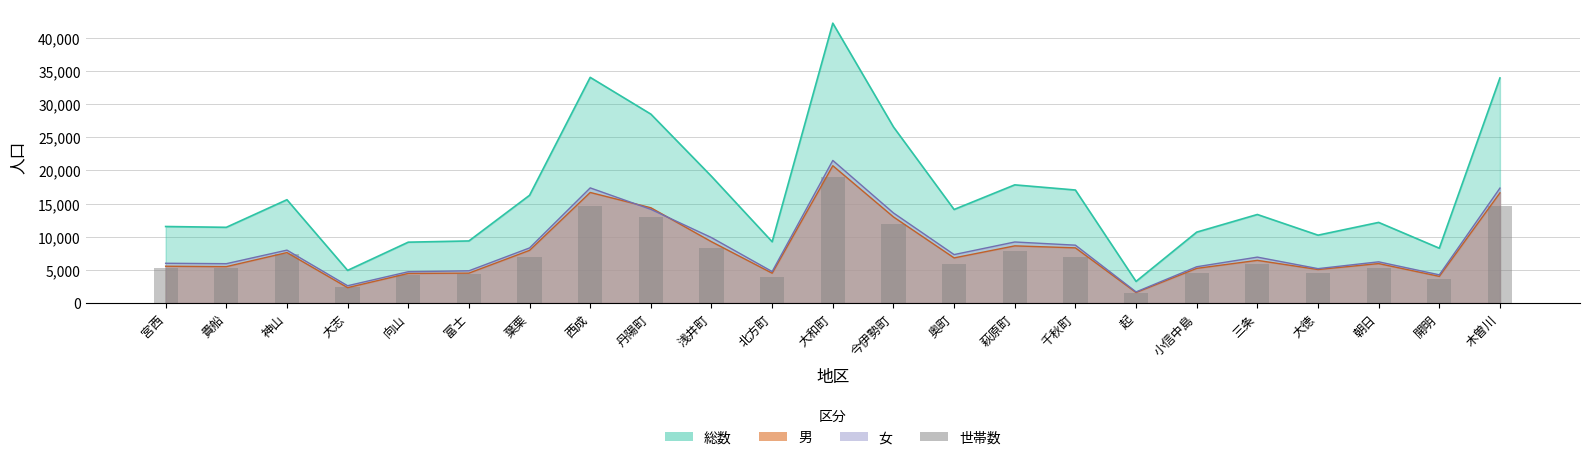

Reading left to right, list all the values displayed in this chart.

宮西=5241	貴船=5263	神山=7389	大志=2409	向山=4186	富士=4345	葉栗=6863	西成=14637	丹陽町=13023	浅井町=8359	北方町=3902	大和町=18965	今伊勢町=11897	奥町=5951	萩原町=7770	千秋町=6978	起=1477	小信中島=4490	三条=5863	大徳=4561	朝日=5291	開明=3622	木曽川=14658